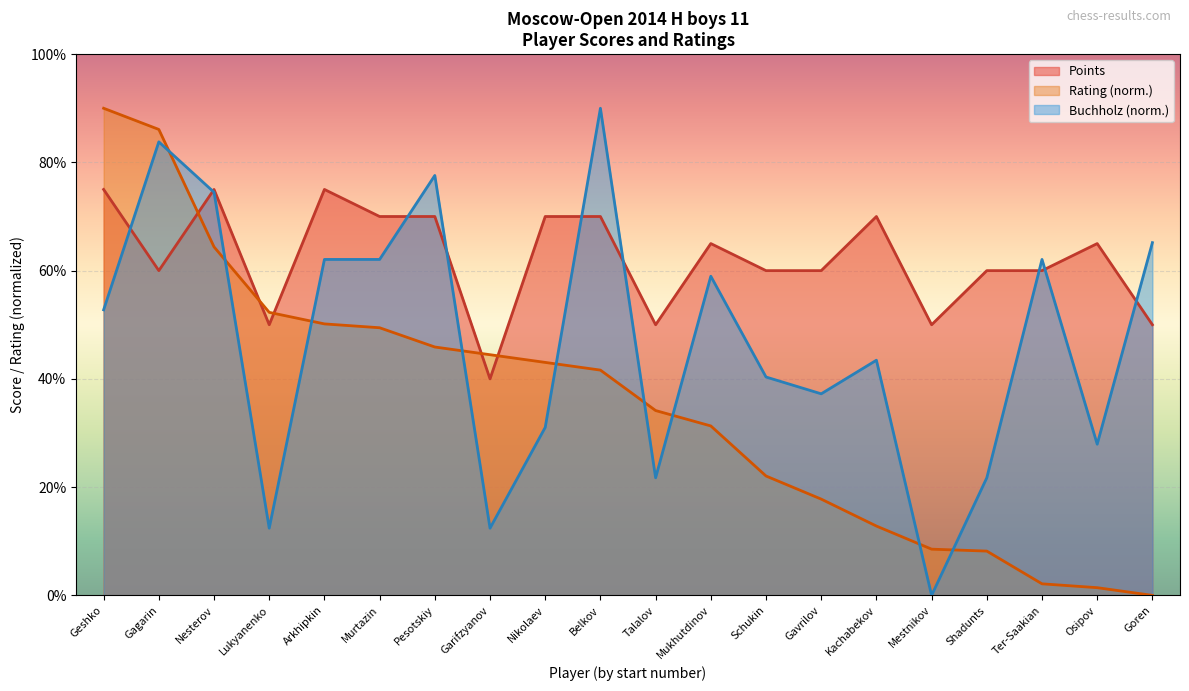

At which label does Buchholz first exceed 5?

Geshko